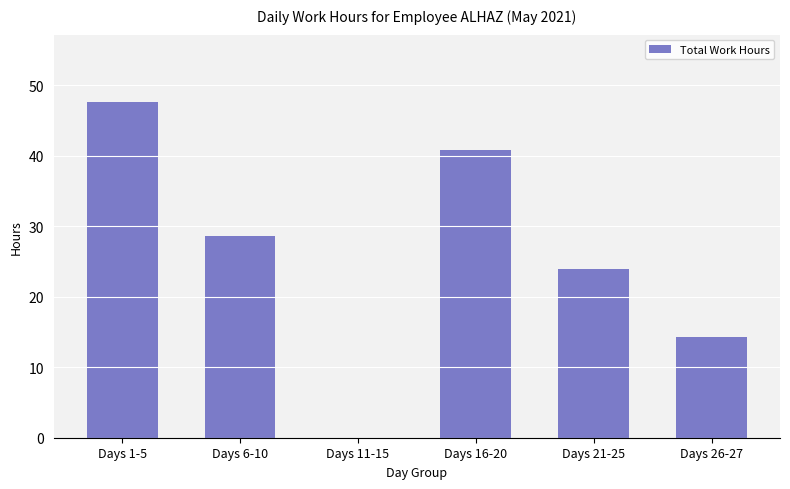

Is it true that the value at Days 1-5 is 47.6?

True